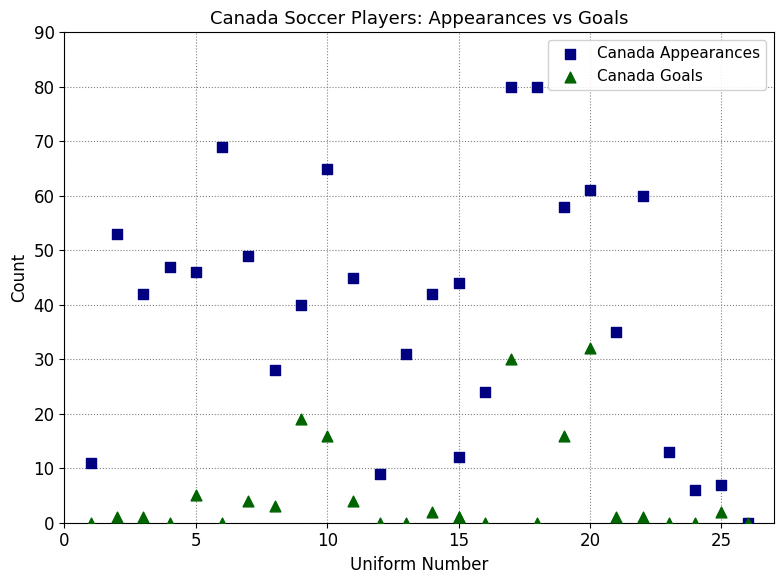

Which series has the widest spread of Y values?

Canada Appearances